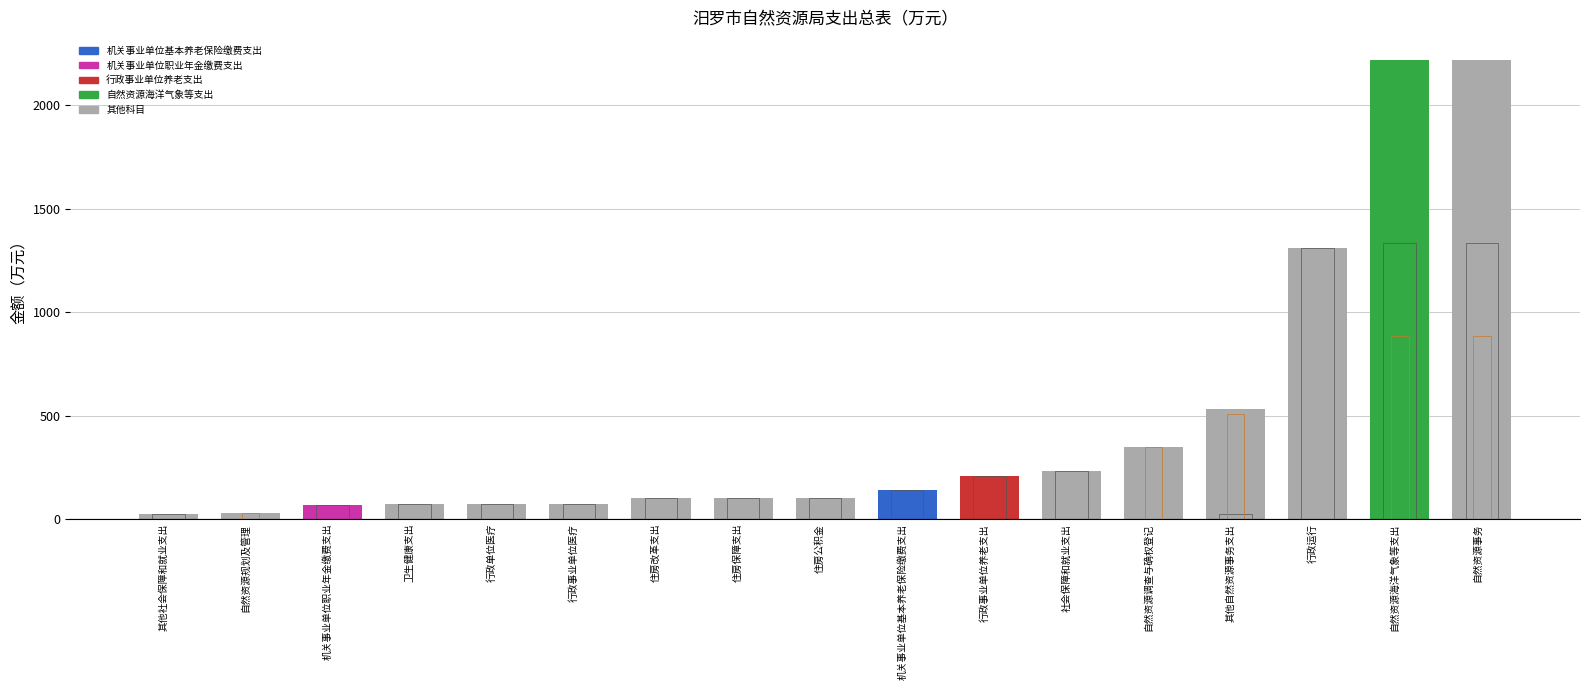

What position from the right is 行政单位医疗?

13